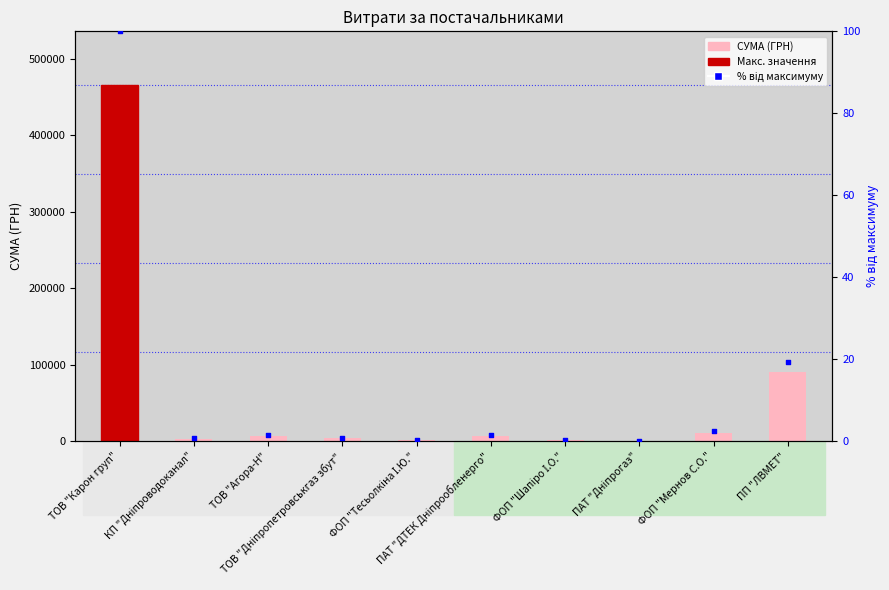

Is the value of СУМА (ГРН) at ПАТ "ДТЕК Дніпрообленерго" greater than the value of % від максимуму at ТОВ "Агора-Н"?

Yes